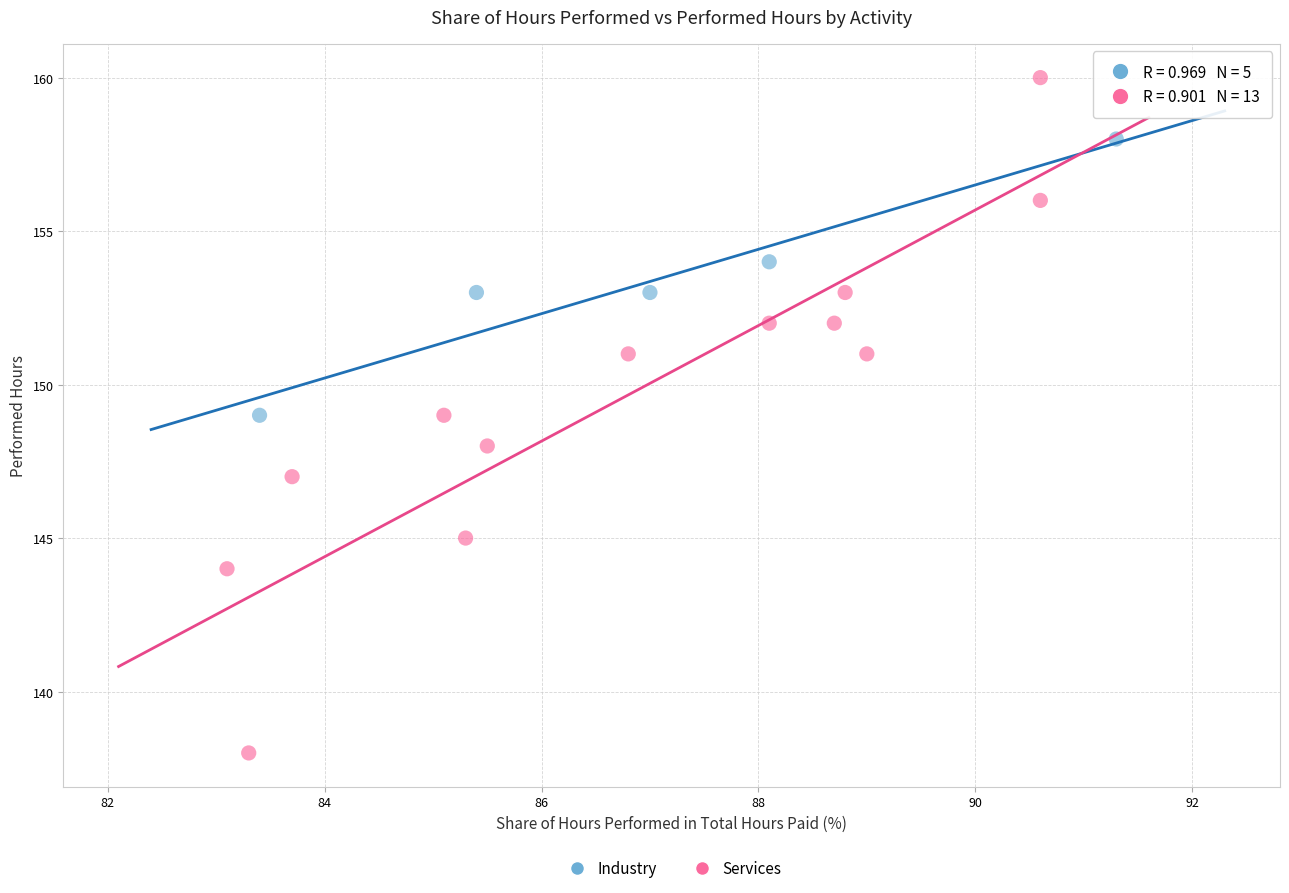

Which series has the widest spread of Y values?

Services